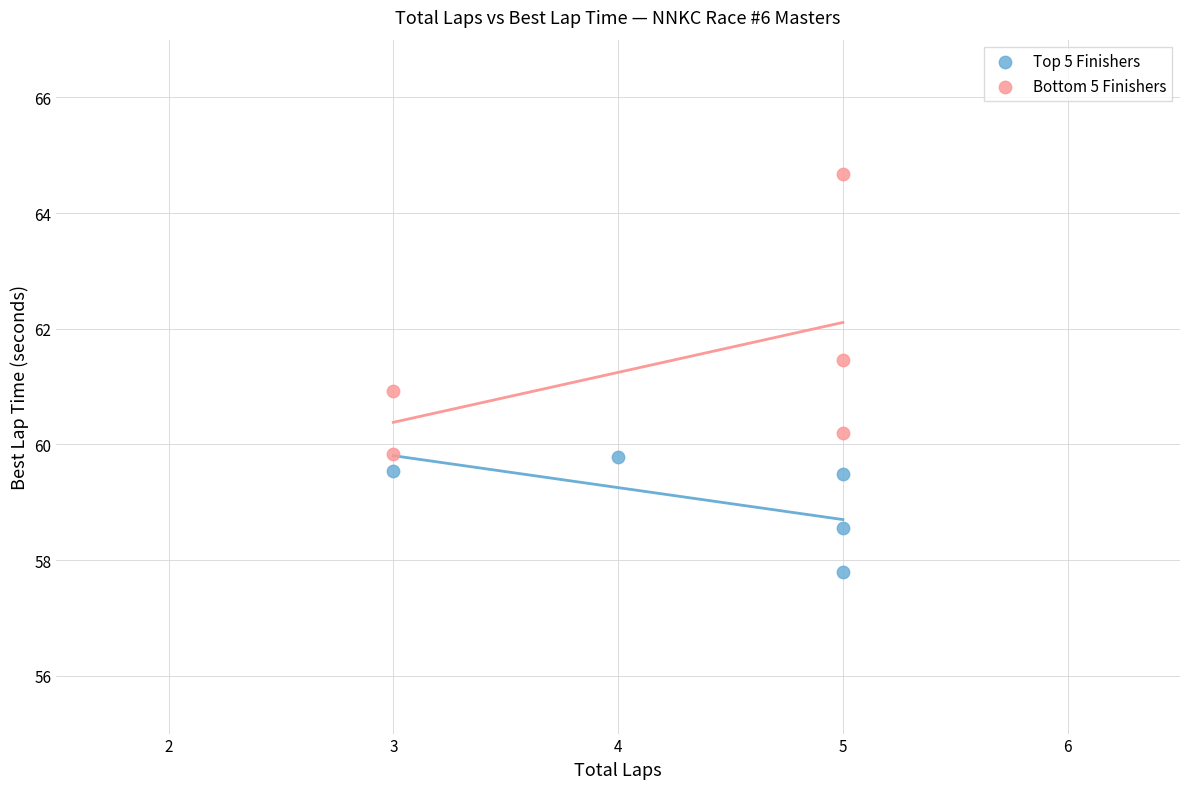

Which series contains the lowest Y value?

Top 5 Finishers